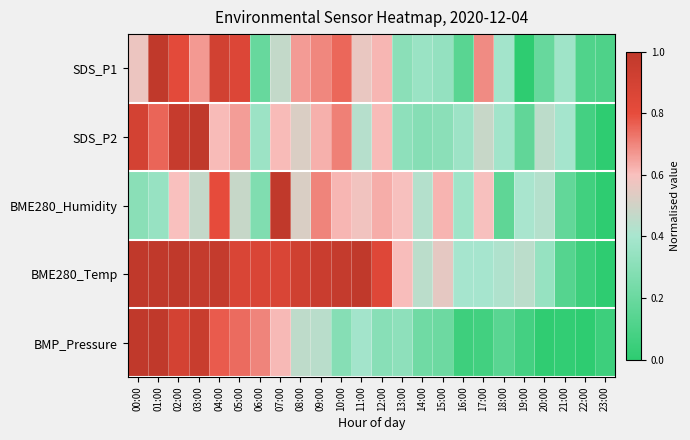

At which category is the sum across all series the highest?

02:00